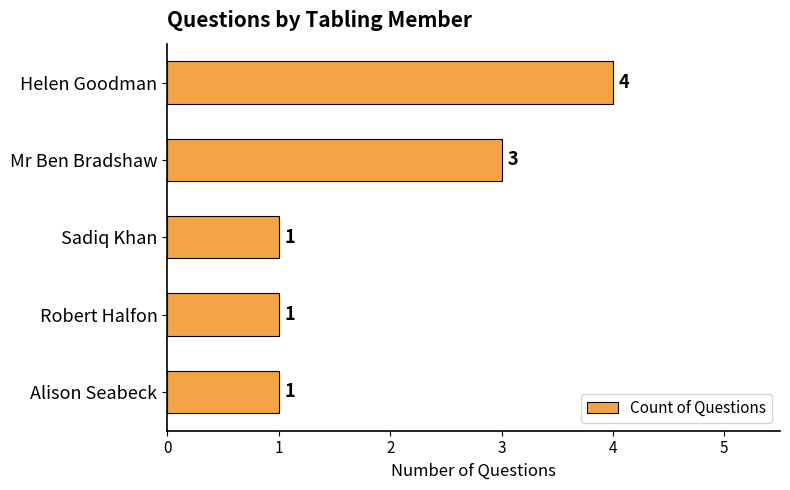

What is the smallest value displayed?

1